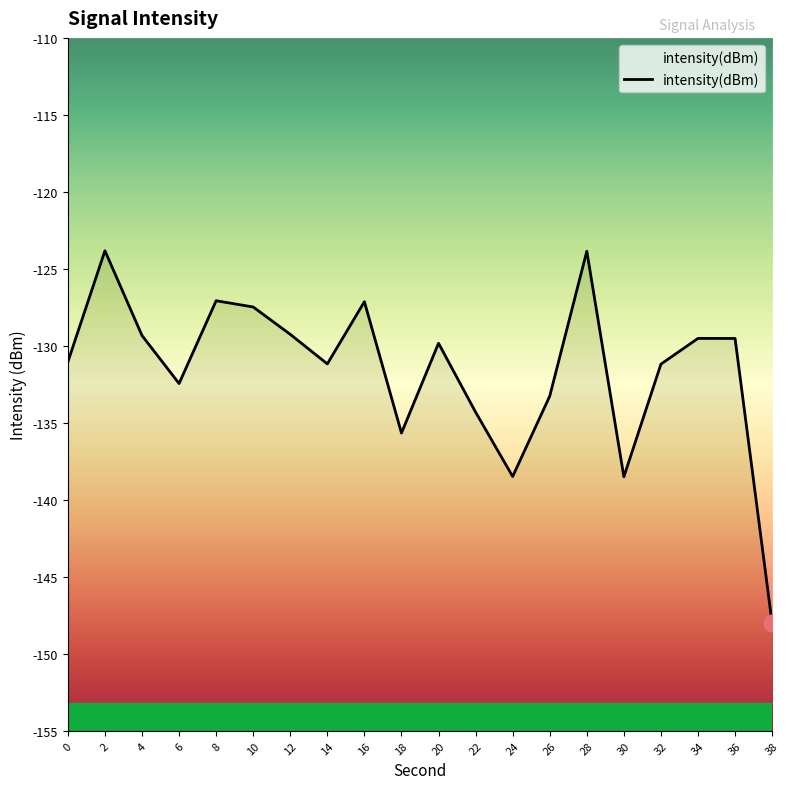

How many data points does each series have?

20